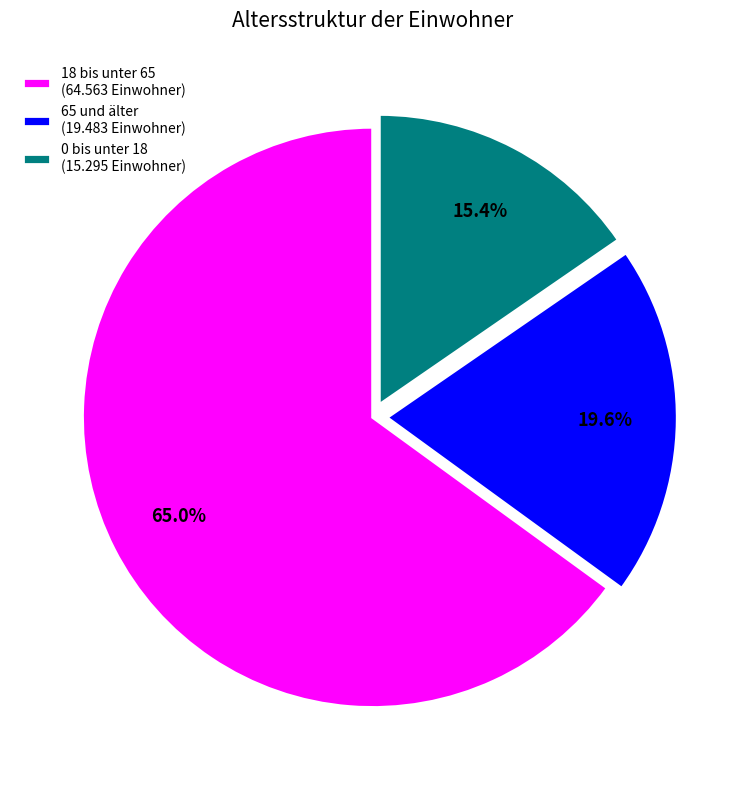

To the nearest percent, what is the average slice percentage?

33%